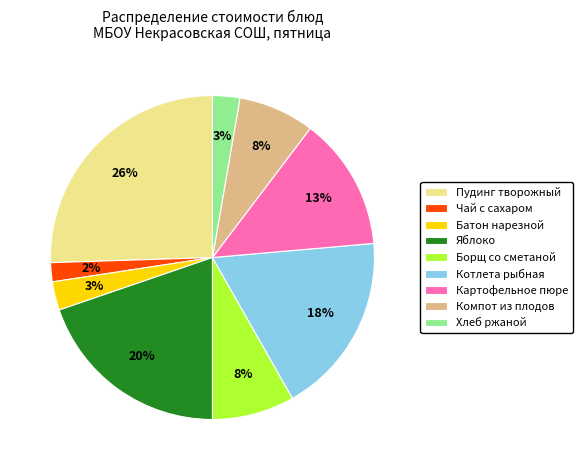

Is the sum of Борщ со сметаной and Компот из плодов greater than half?

No